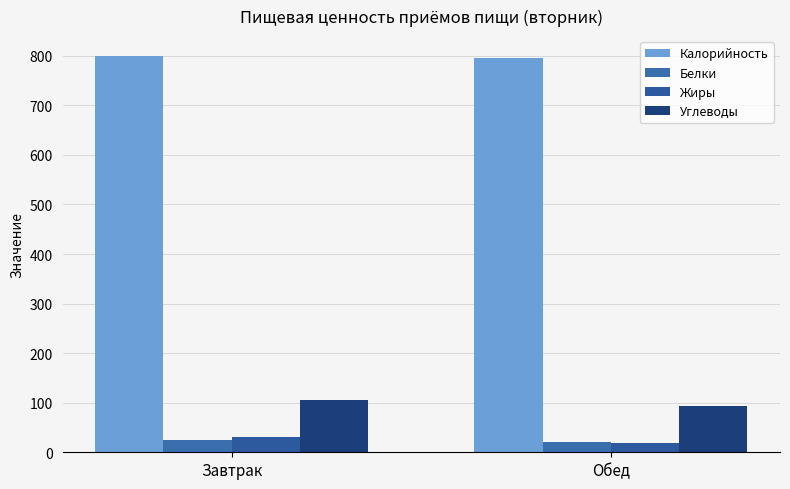

What is the total value across all series at Завтрак?

960.5